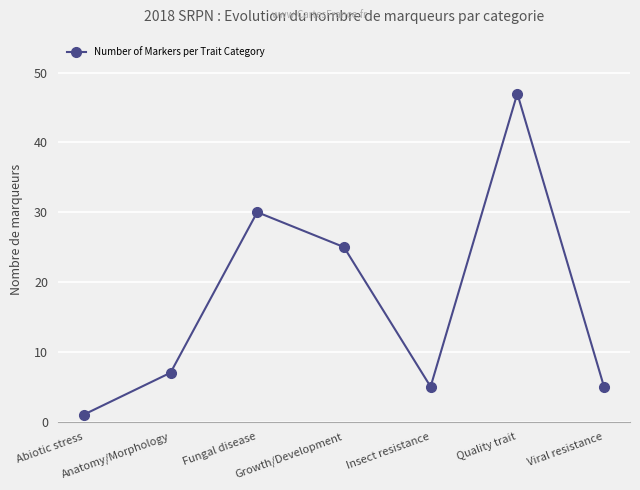

What is the smallest value displayed?

1